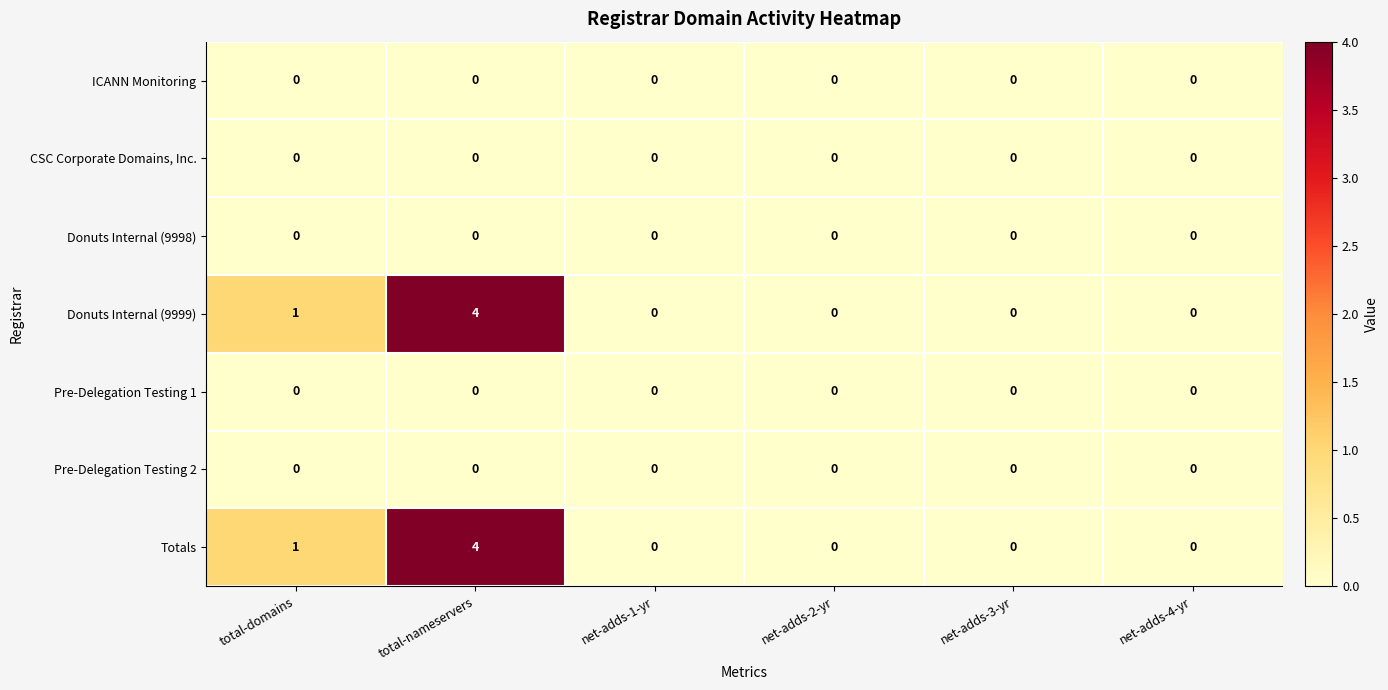

The CSC Corporate Domains, Inc. series shows 0 at net-adds-4-yr. True or false?

True